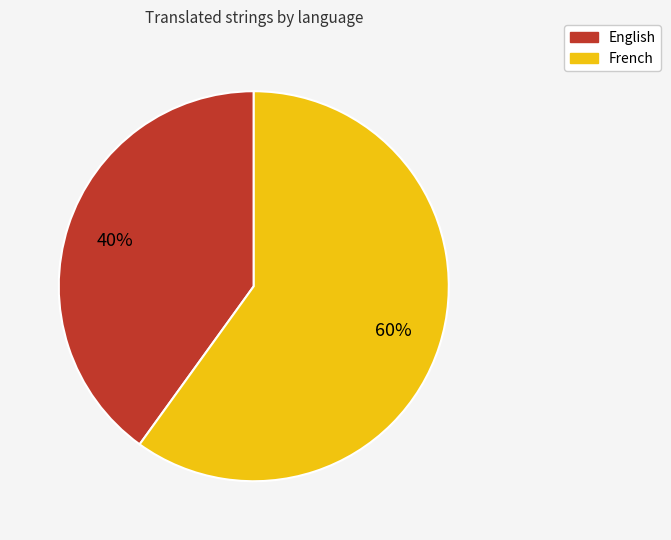

Which slice represents more than half of the pie?

French